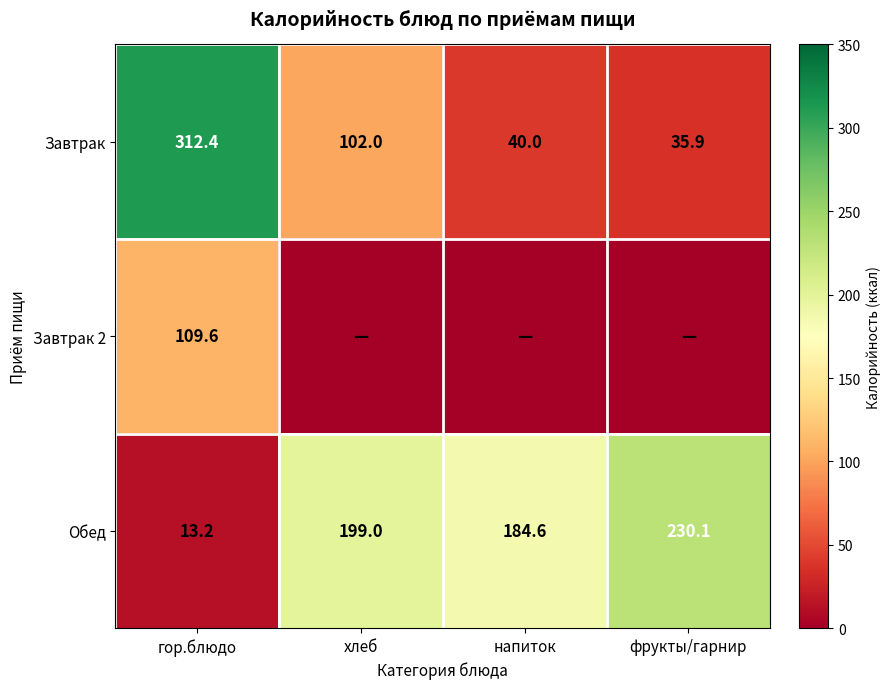

What is the spread (max minus min) of values at гор.блюдо?

299.2